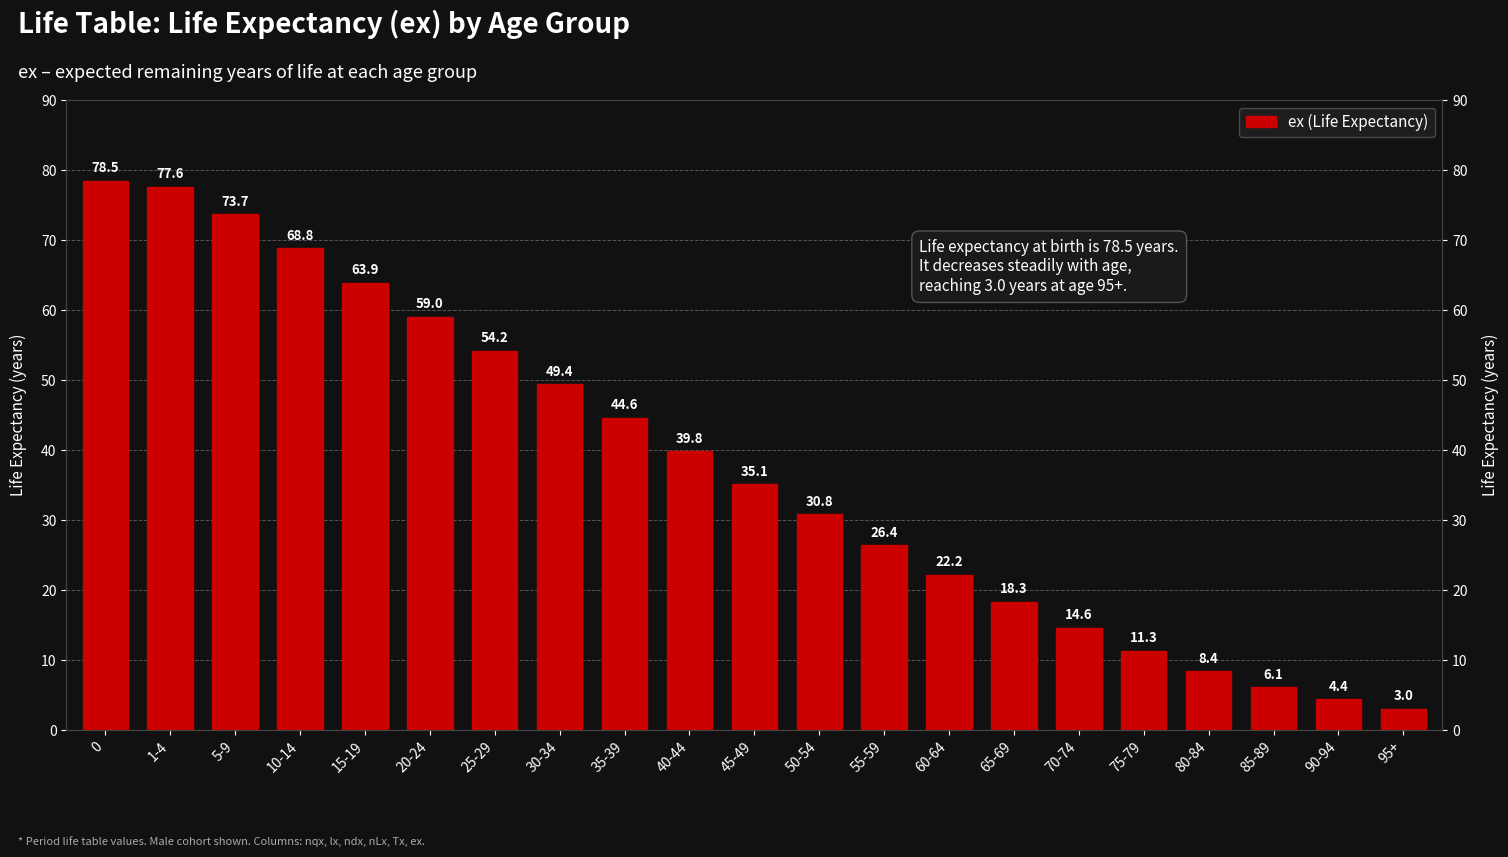

The chart shows a value of 108.9 at 0. True or false?

False